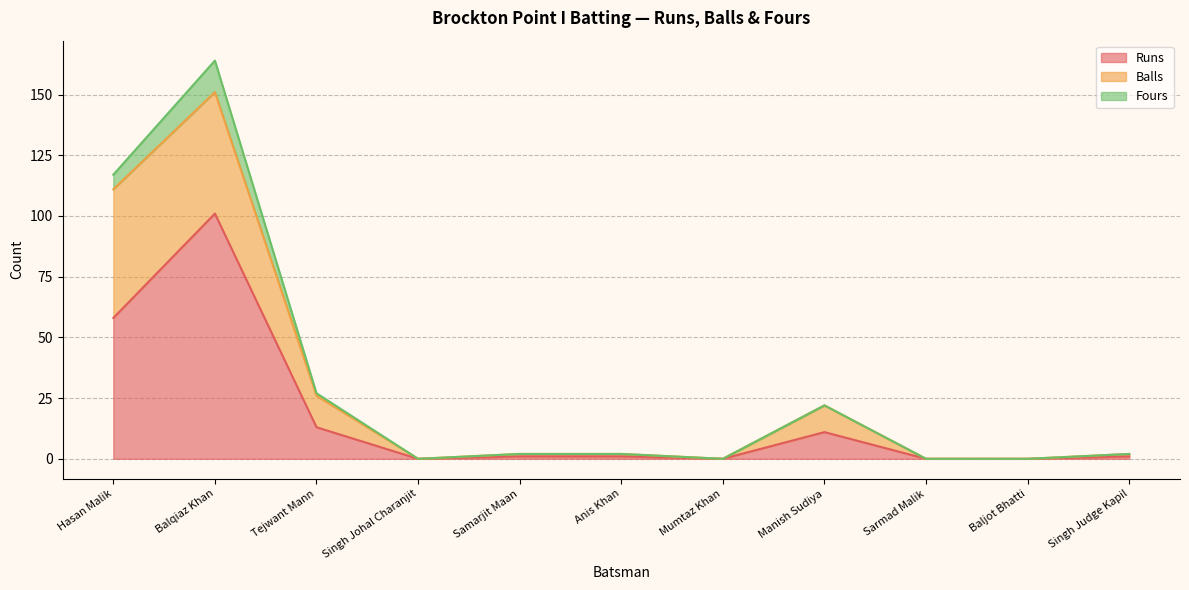

At how many categories does at least one series exceed 69?

1